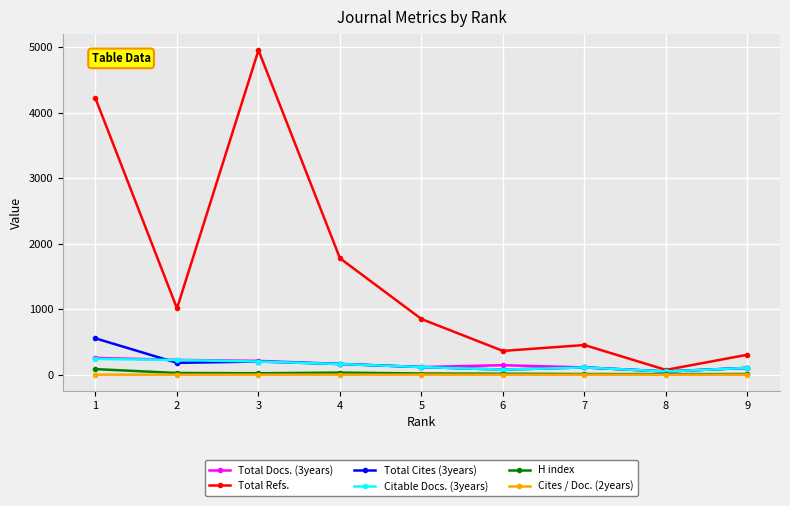

Is the value of Total Refs. at 9 greater than the value of Cites / Doc. (2years) at 4?

Yes